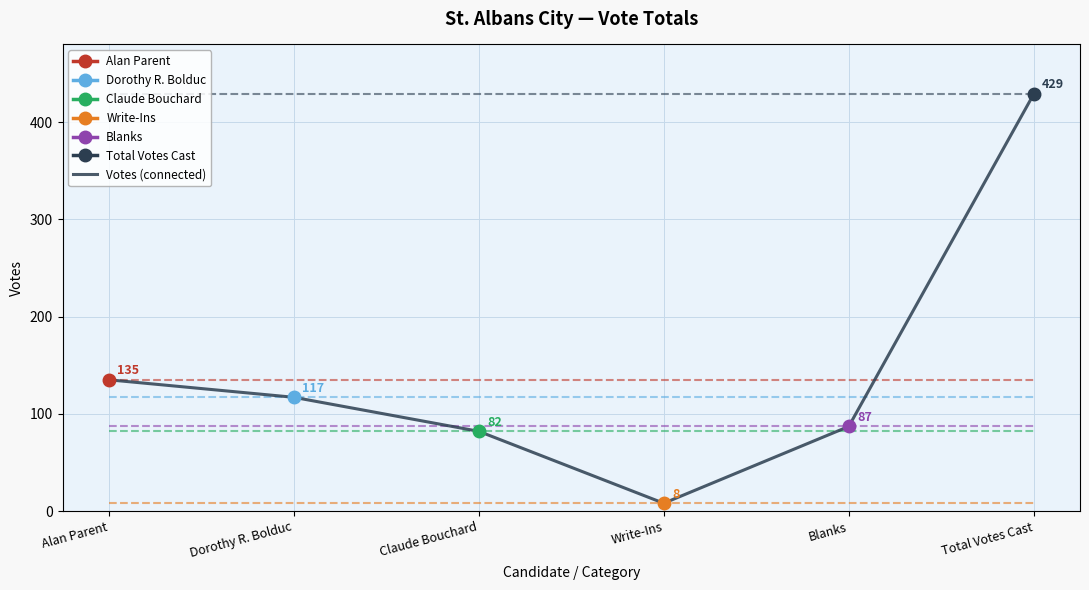

What is the approximate value at Total Votes Cast, to the nearest 5?

430